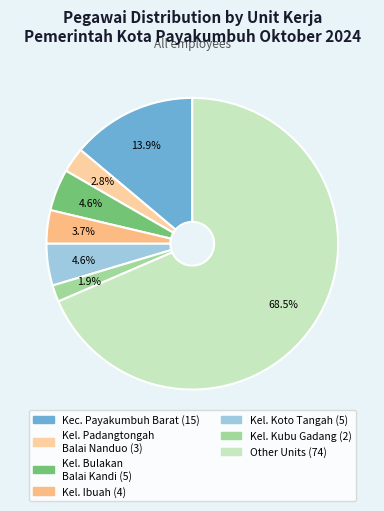

Count the number of slices in the pie.

7